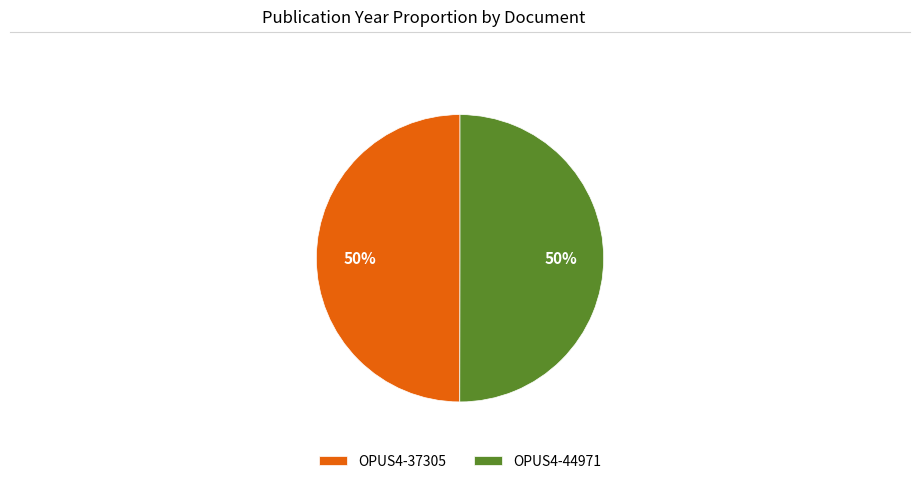

What percentage is the OPUS4-44971 slice, to the nearest percent?

50%